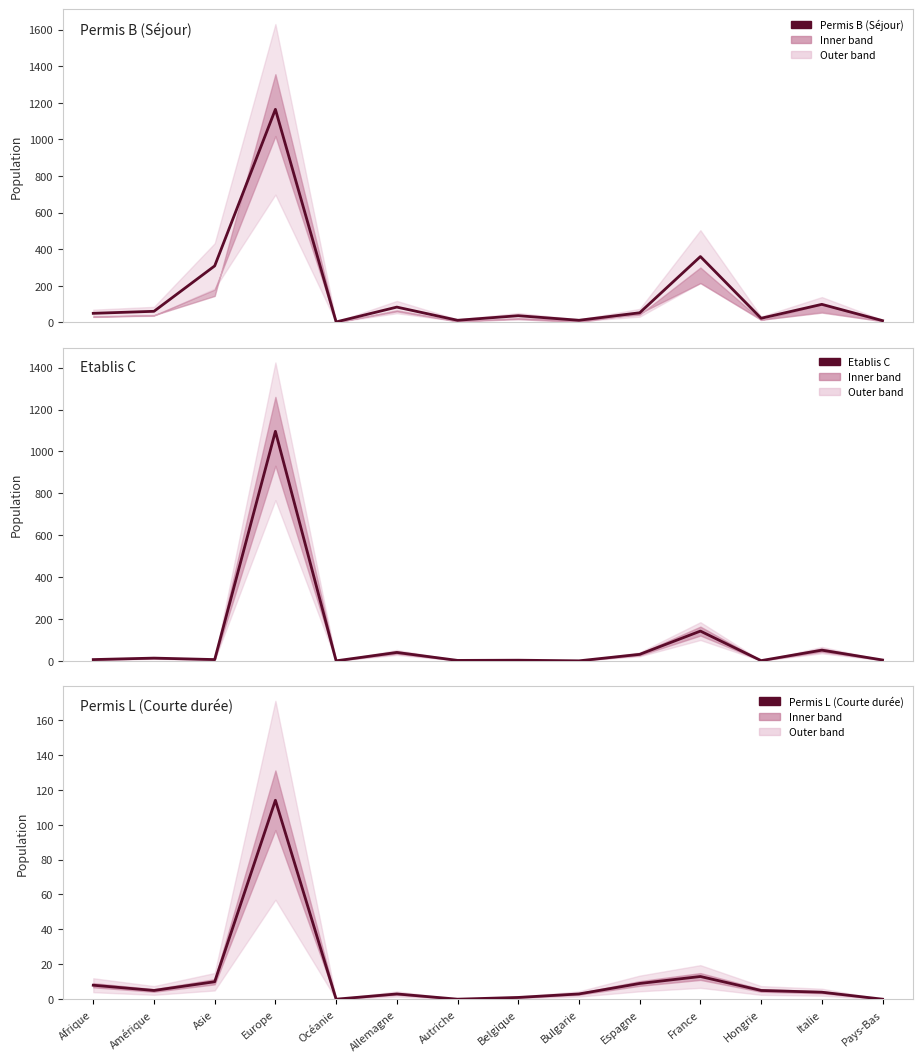

What is the difference between the second highest and minimum values in the Etablis C series?

142